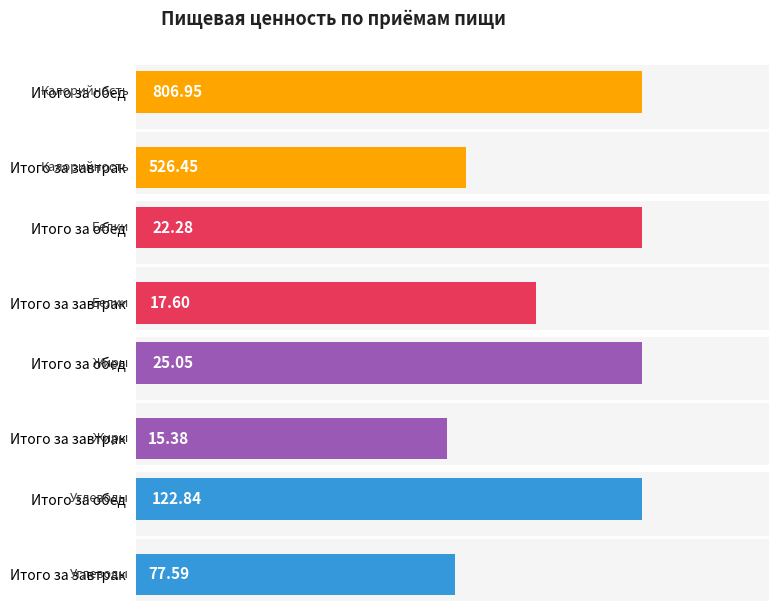

What is the minimum value shown in the chart?

15.4